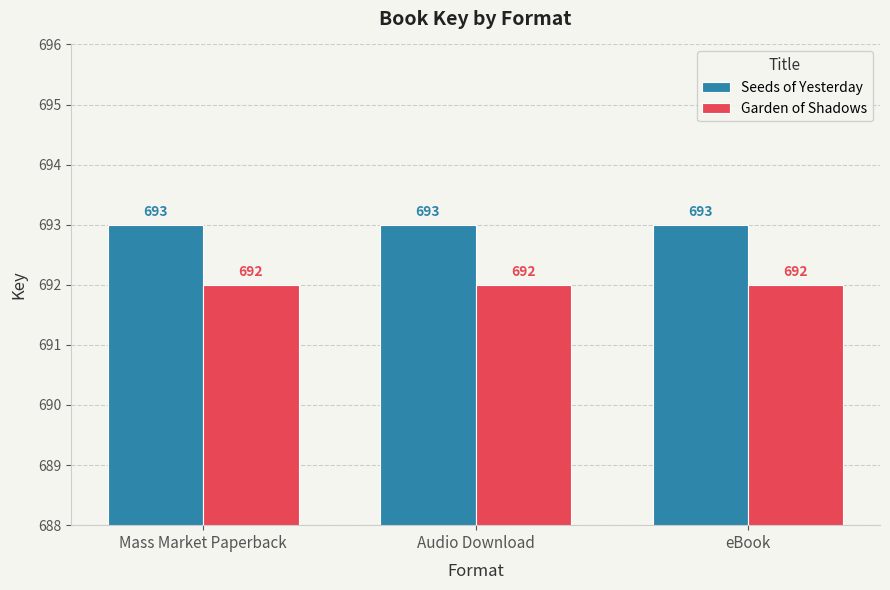

Read the Seeds of Yesterday value at Audio Download.

693